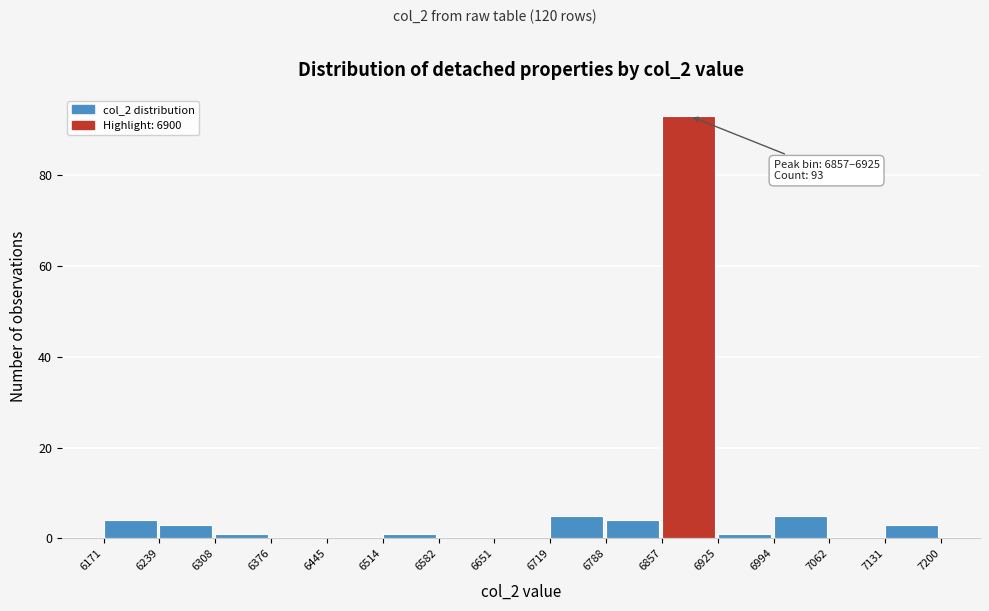

Which range on the x-axis has the tallest bar?

6857 to 6925